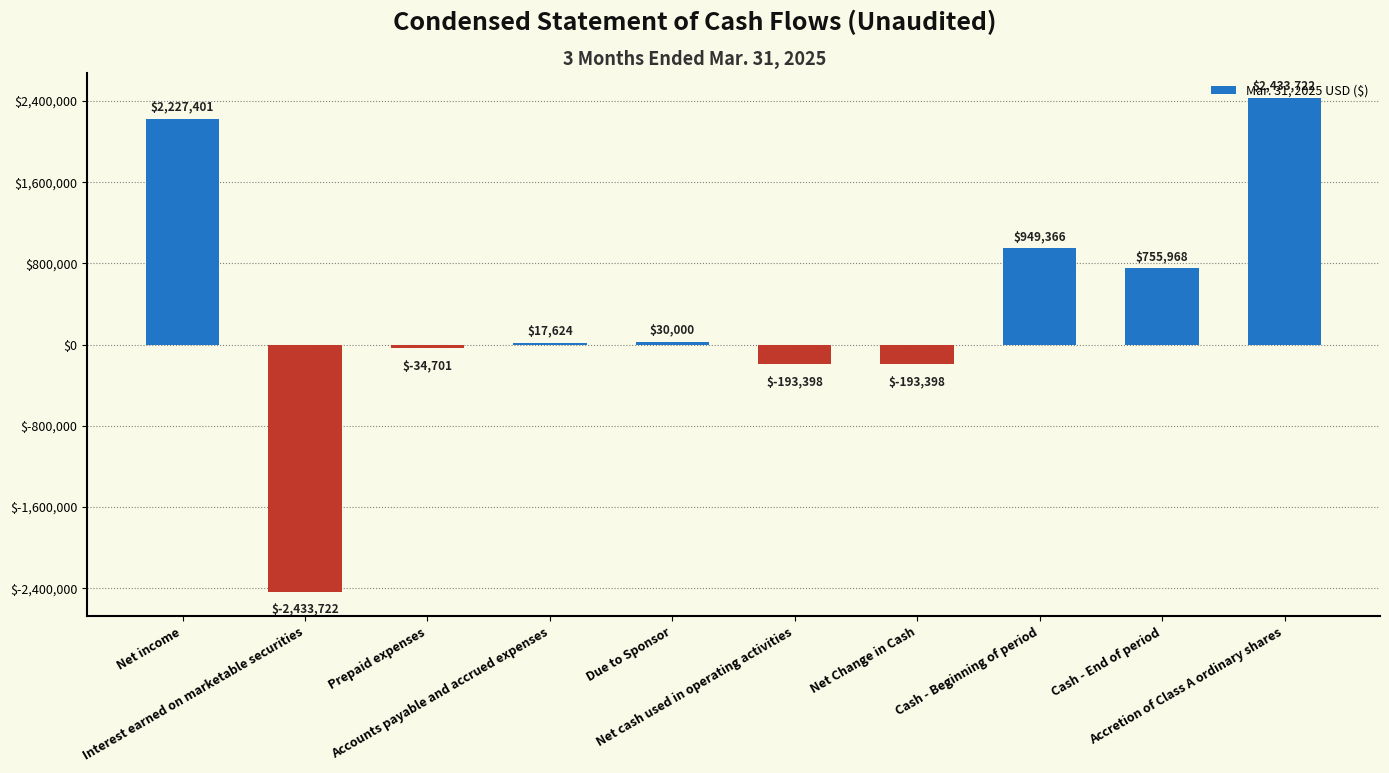

What is the minimum value shown in the chart?

-2433722